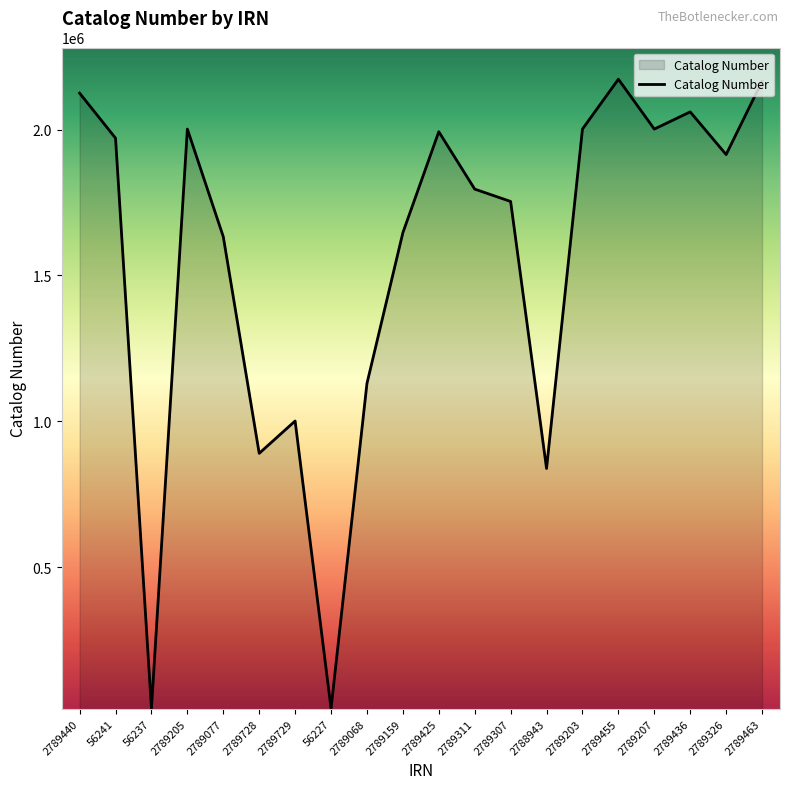

What is the change in value from 2789729 to 2789311?

+794698